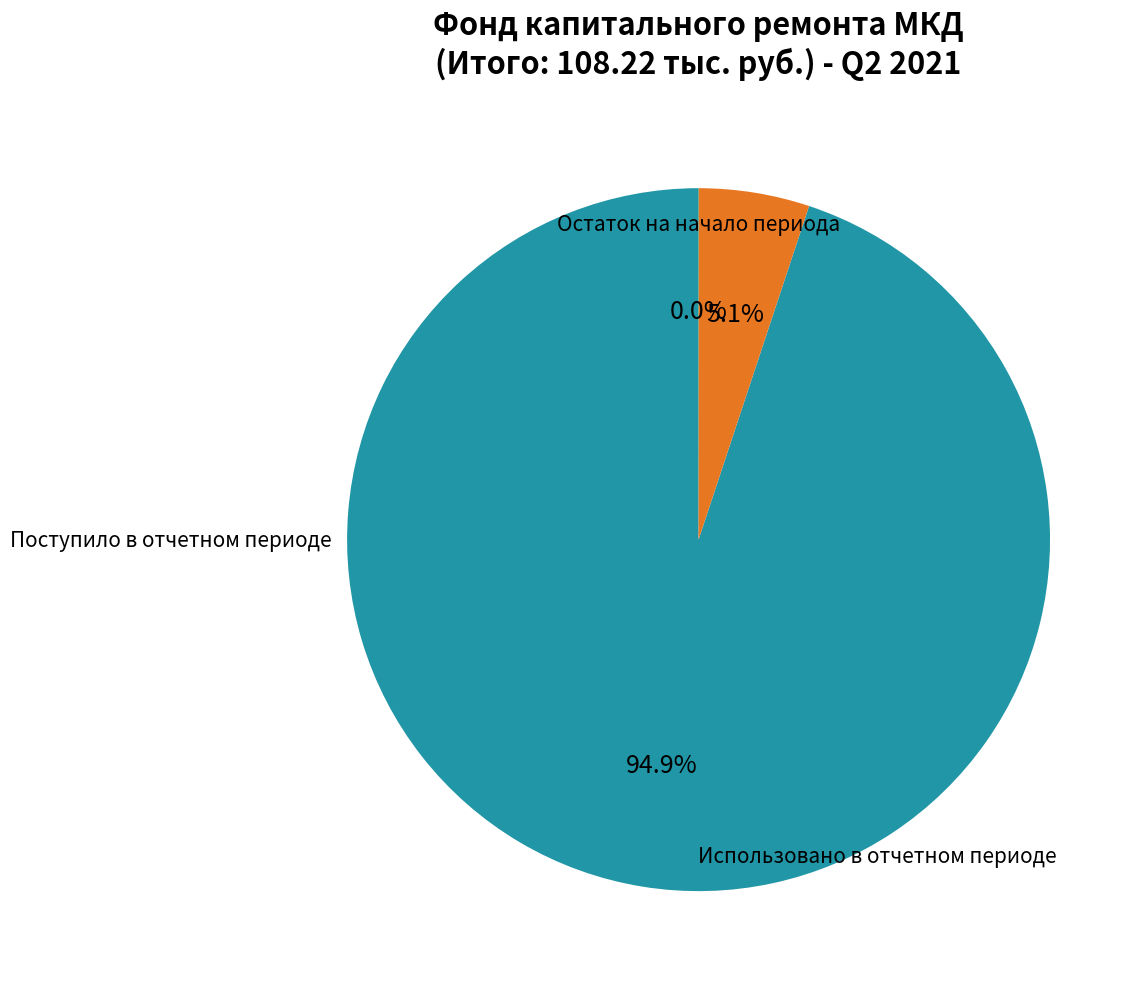

Is there any slice that represents more than half of the pie?

Yes